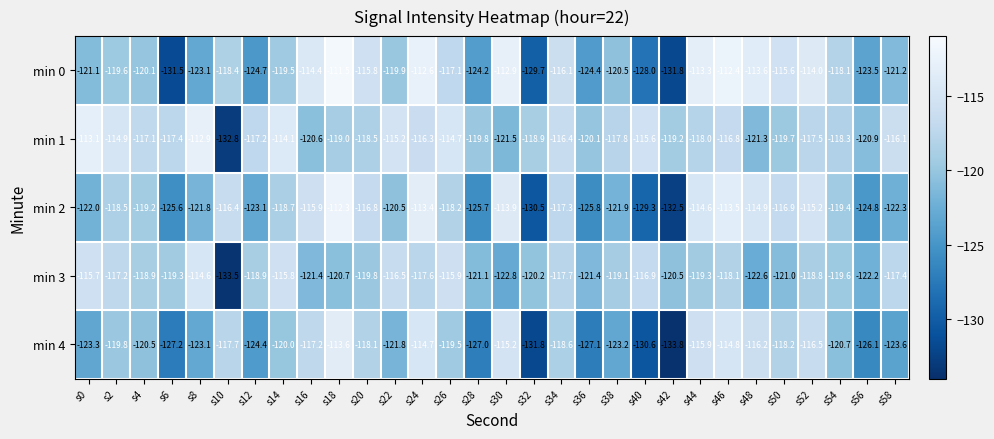

At which label does min 4 reach its peak?

s18